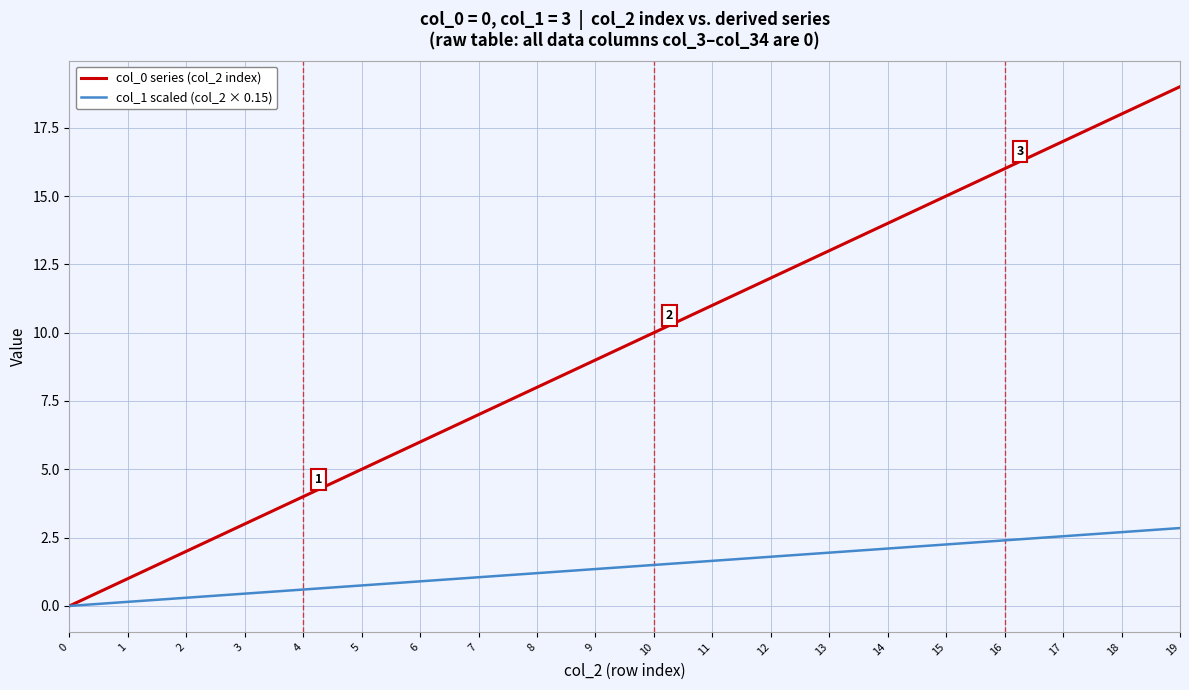

Rank the series by their maximum value, from lowest to highest.

col_1 scaled (col_2 × 0.15), col_0 series (col_2 index)